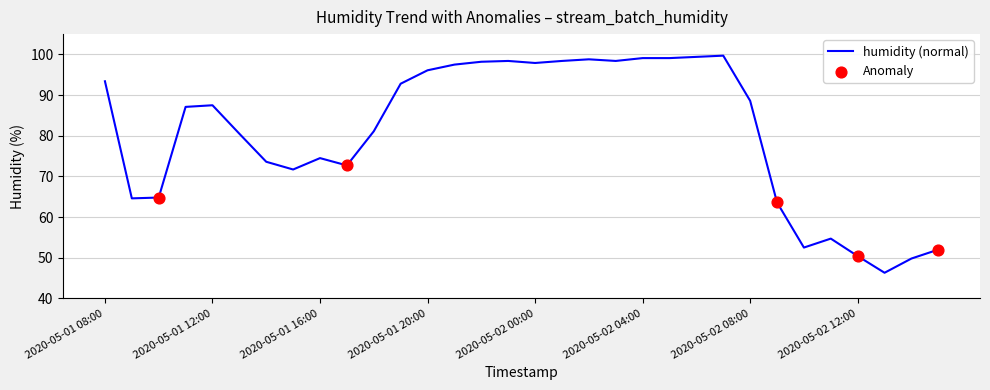

What is the difference between the maximum and minimum values?

53.4